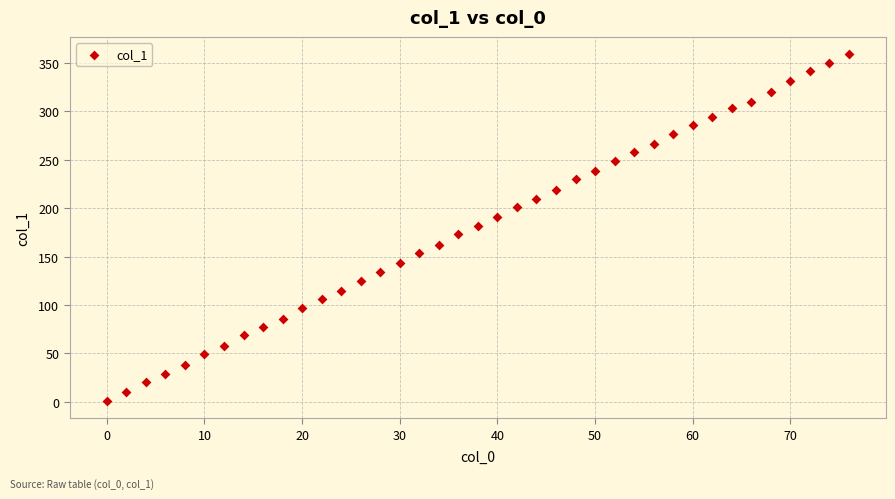

What is the range of X values (max minus min)?

76